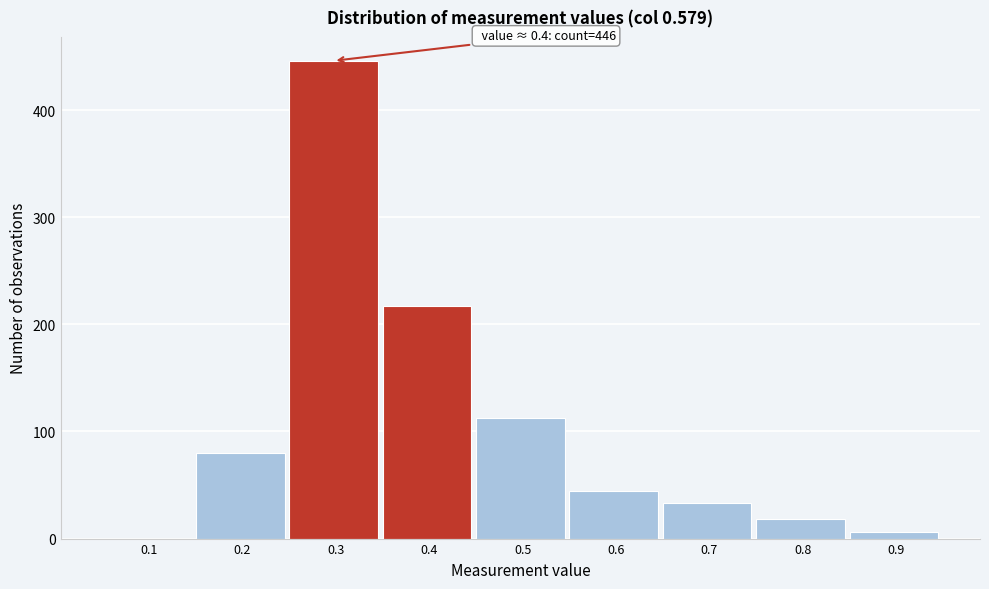

Reading left to right, transcribe all the data shown in this chart.

0.1=0	0.2=80	0.3=446	0.4=217	0.5=113	0.6=44	0.7=33	0.8=18	0.9=6